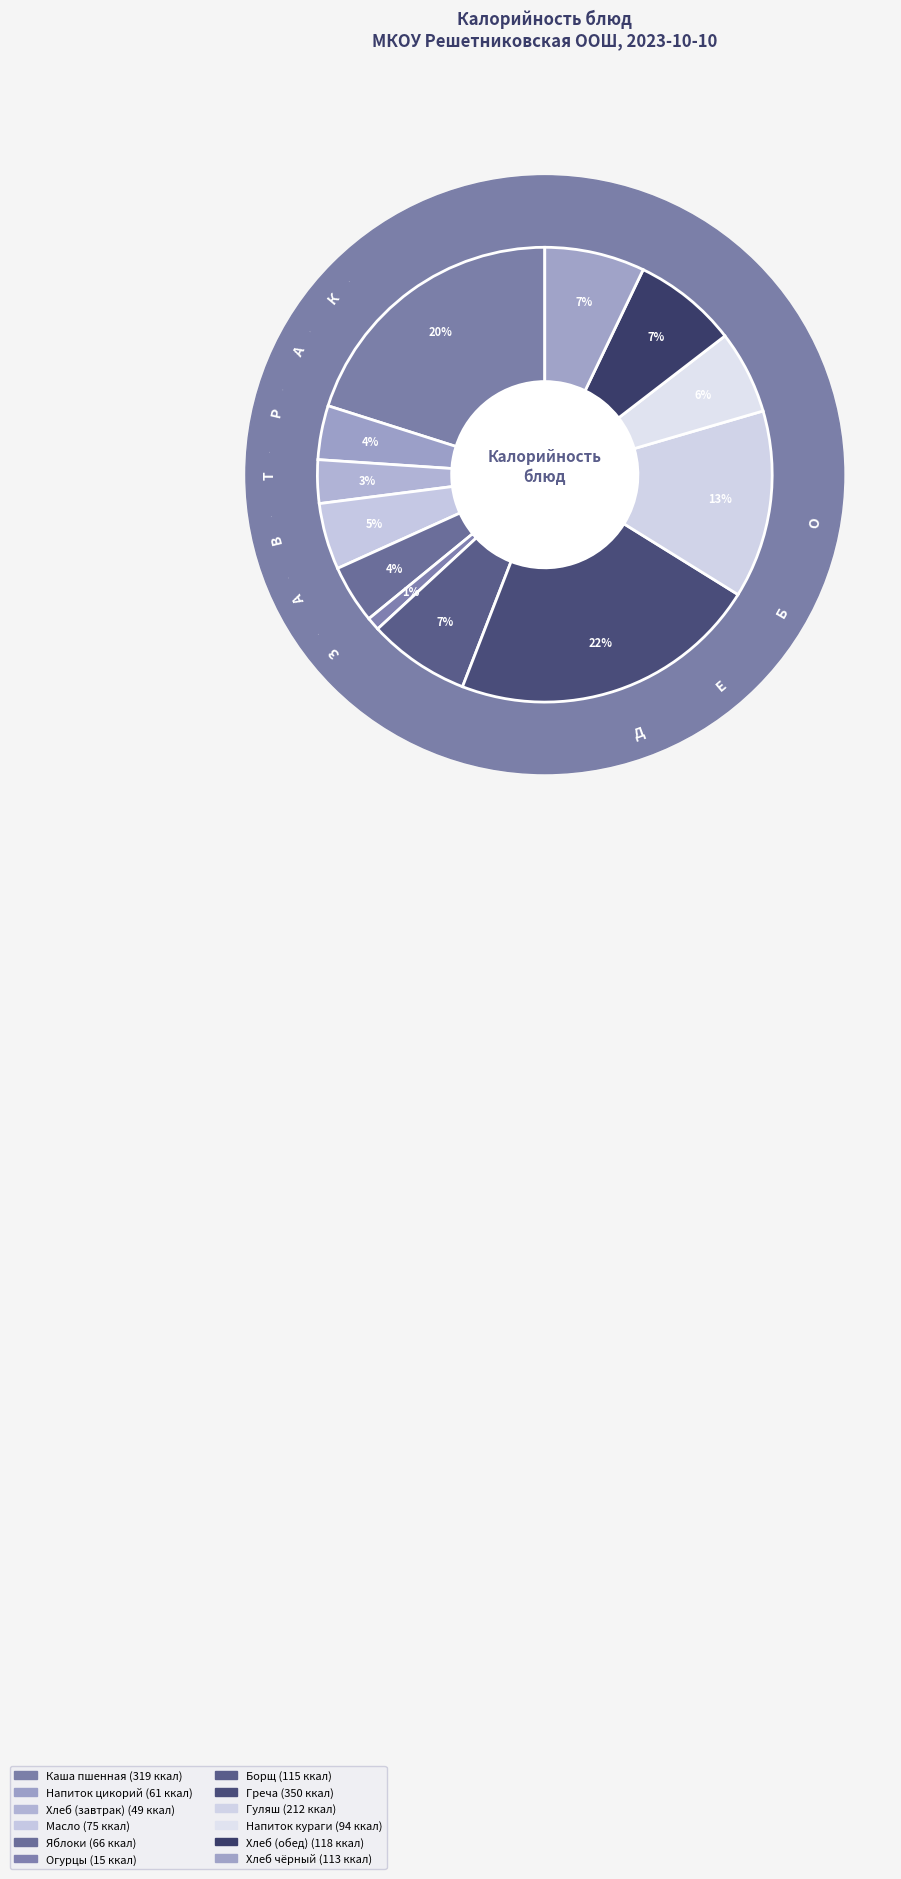

Count the number of slices in the pie.

12